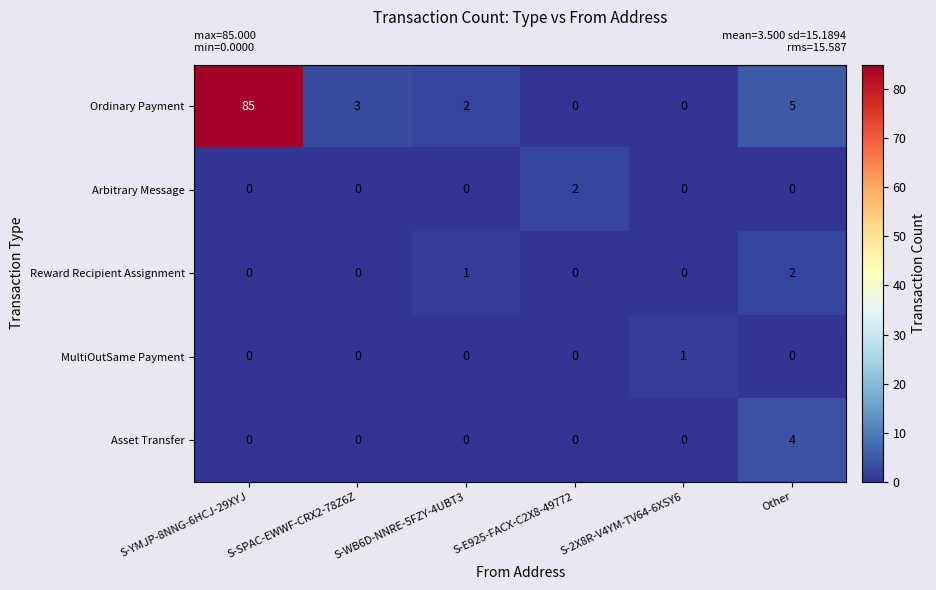

Is it true that Asset Transfer equals 0 at S-YMJP-8NNG-6HCJ-29XYJ?

True